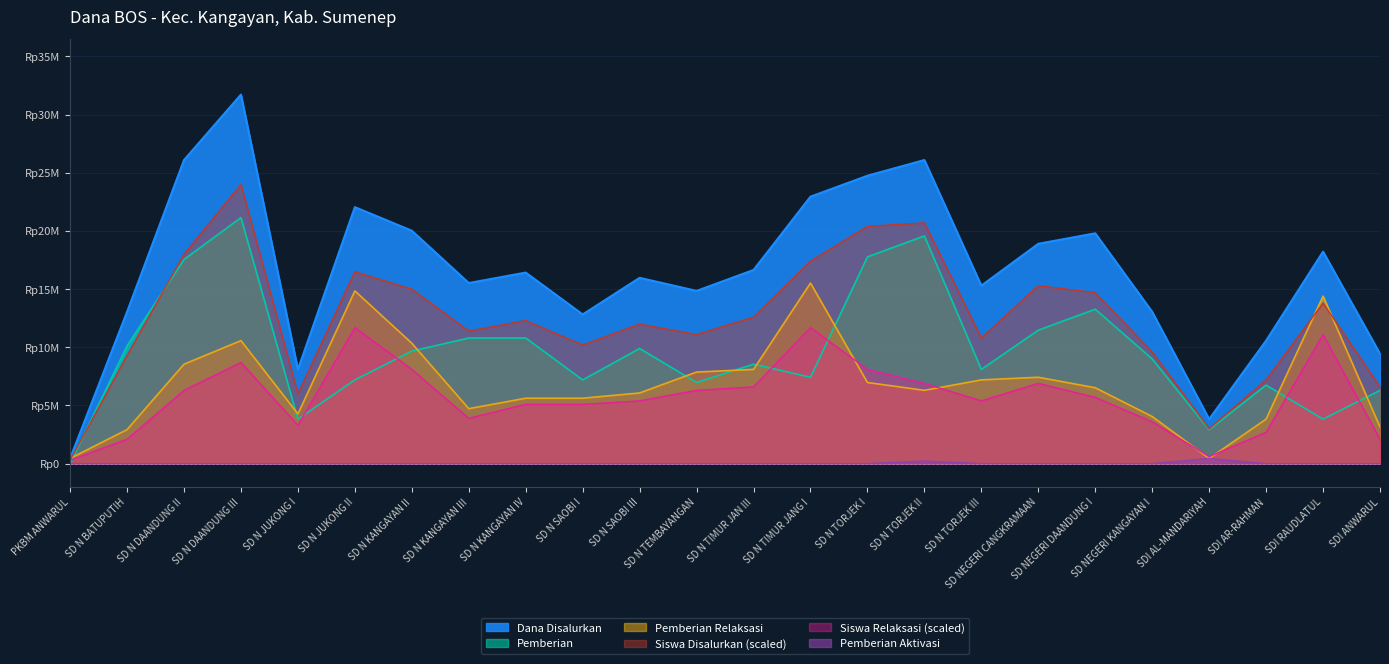

Rank the categories by Pemberian value from lowest to highest.

PKBM ANWARUL, SDI AL-MANDARIYAH, SD N JUKONG I, SDI RAUDLATUL, SDI ANWARUL, SDI AR-RAHMAN, SD N TEMBAYANGAN, SD N JUKONG II, SD N SAOBI I, SD N TIMUR JANG I, SD N TORJEK III, SD N TIMUR JAN III, SD NEGERI KANGAYAN I, SD N KANGAYAN II, SD N SAOBI III, SD N BATUPUTIH, SD N KANGAYAN III, SD N KANGAYAN IV, SD NEGERI CANGKRAMAAN, SD NEGERI DAANDUNG I, SD N DAANDUNG II, SD N TORJEK I, SD N TORJEK II, SD N DAANDUNG III